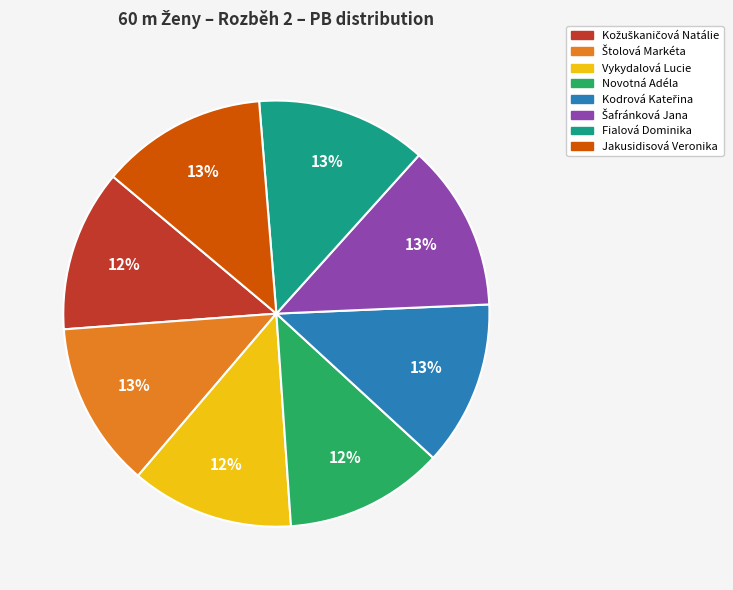

Approximately how many times larger is the value at Jakusidisová Veronika compared to Fialová Dominika?

1.0